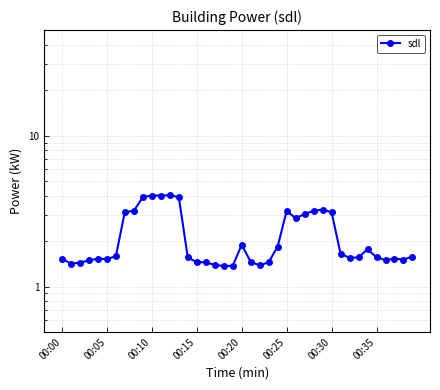

Which has a higher value, 14 or 31?

31